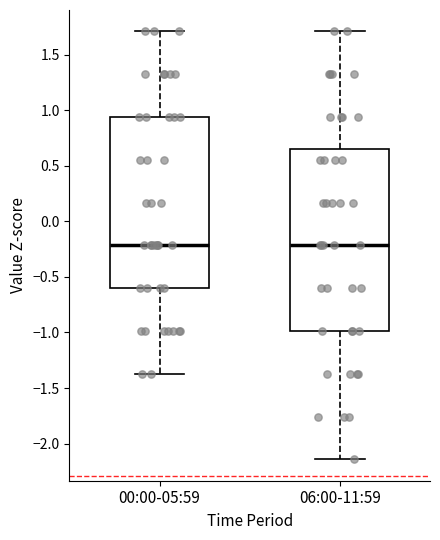

Reading left to right, transcribe this box plot: for each box, give where its median line is, the range the box spans, and where its two whiskers end, as read against the y-axis. The values are not printed on the chart, so give them approximately, as read against the axis.

00:00-05:59: median -0.20, box -0.60 to 0.95, whiskers -1.35 to 1.70
06:00-11:59: median -0.20, box -1.00 to 0.65, whiskers -2.15 to 1.70